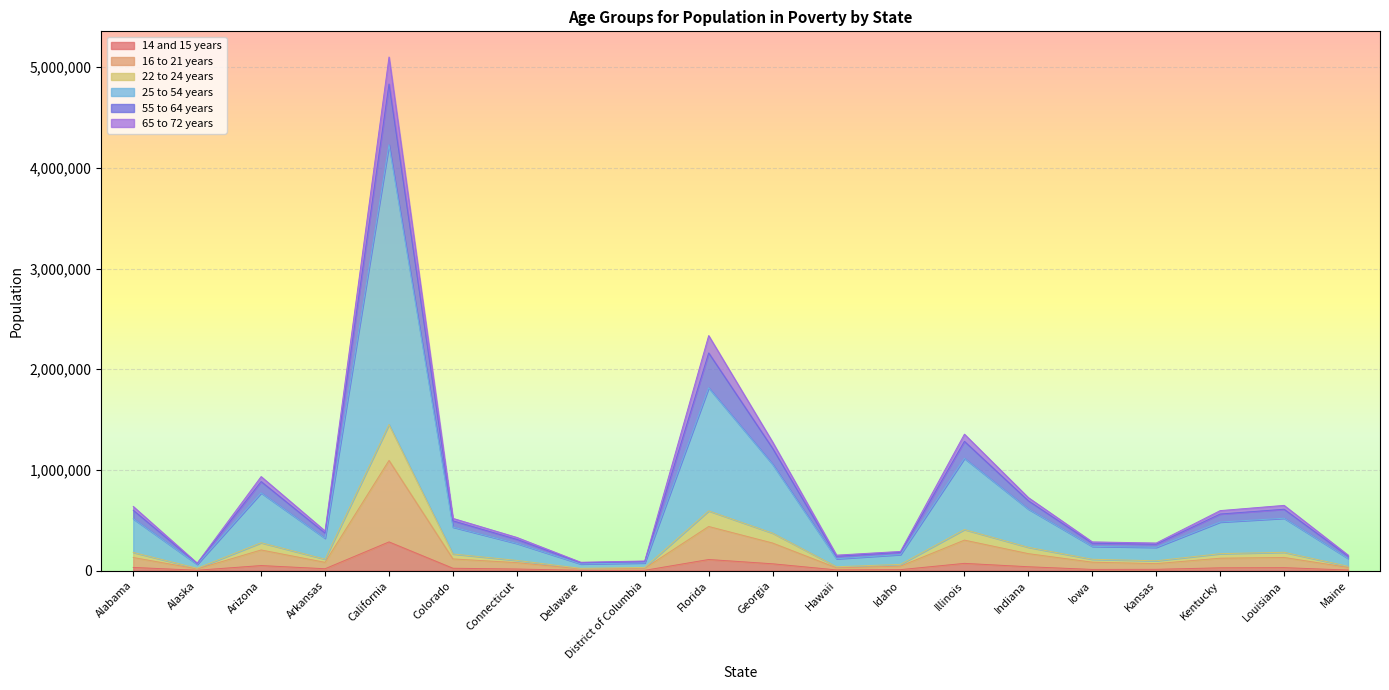

How many data points does each series have?

20